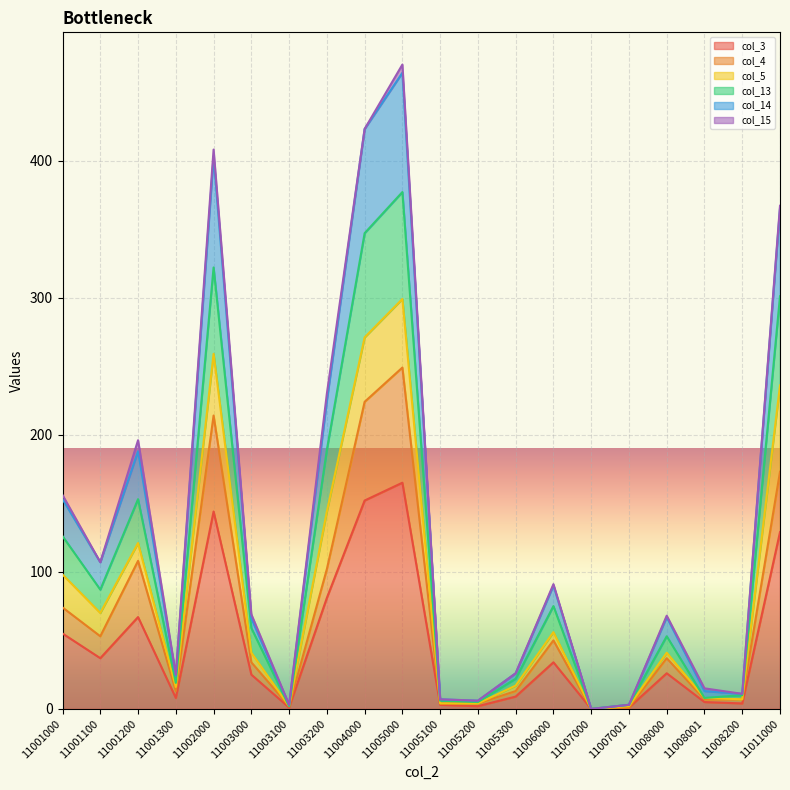

Is it true that col_3 equals 9 at 11008000?

False